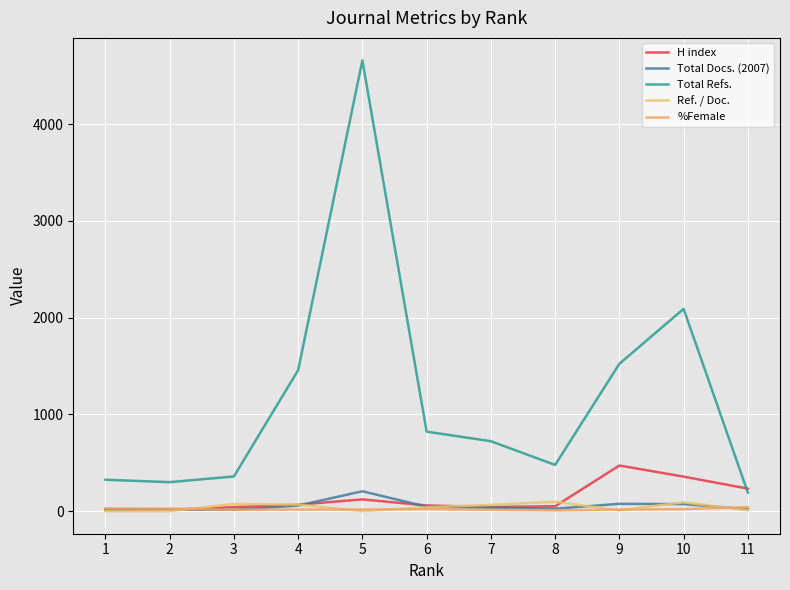

What is the average value of the H index series?

134